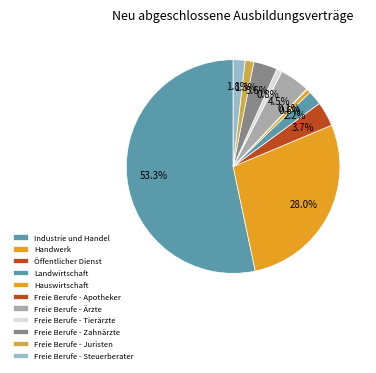

To the nearest percent, what is the combined percentage of Landwirtschaft and Freie Berufe - Apotheker?

2%